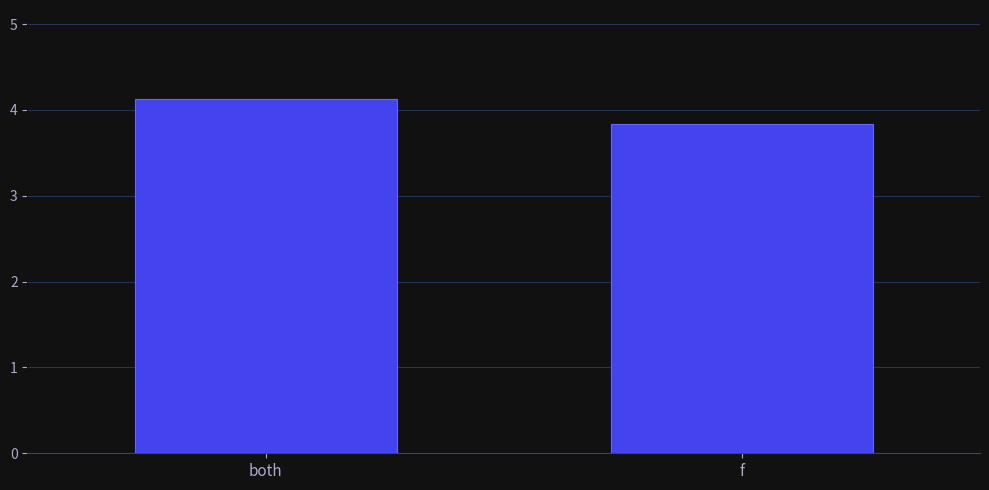

Is it true that the value at f is 5.3?

False